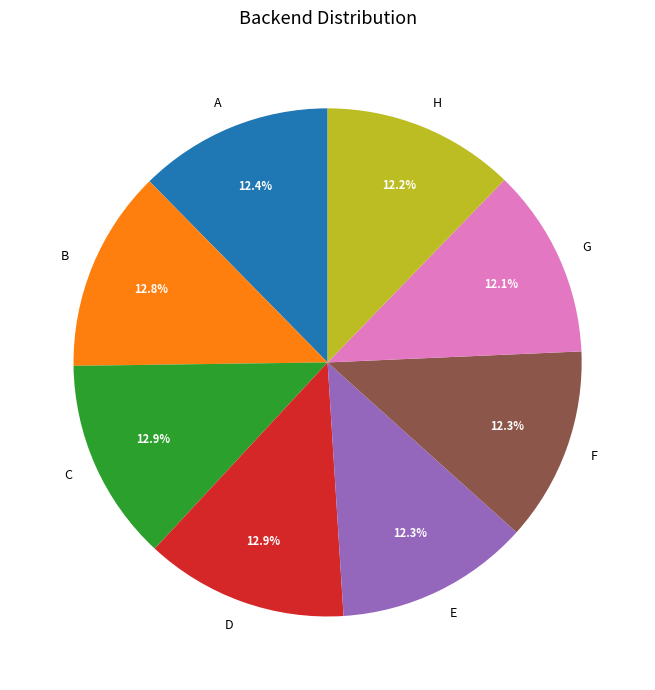

To the nearest percent, what is the combined percentage of E and H?

25%